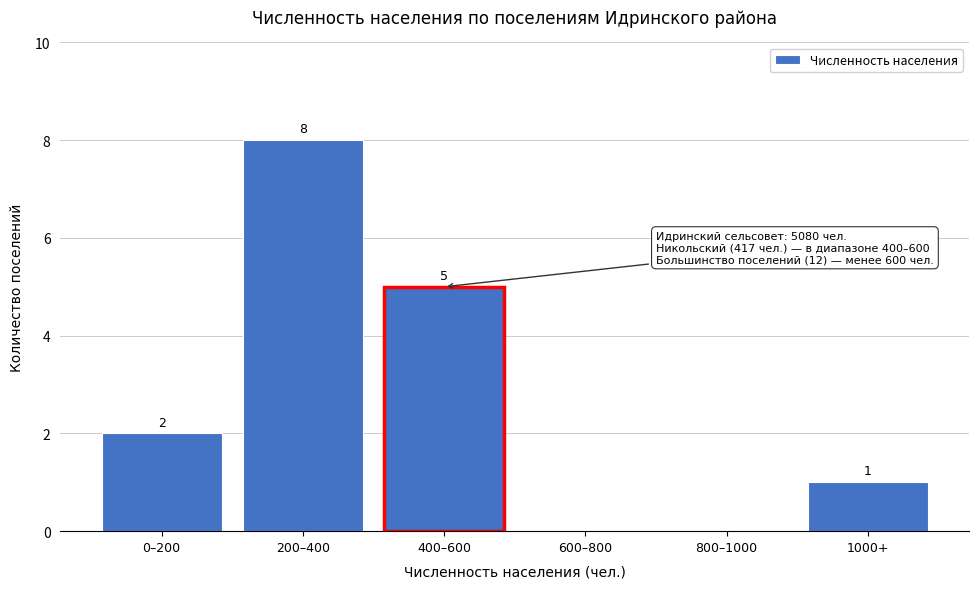

Reading left to right, transcribe all the data shown in this chart.

0–200=2	200–400=8	400–600=5	600–800=0	800–1000=0	1000+=1